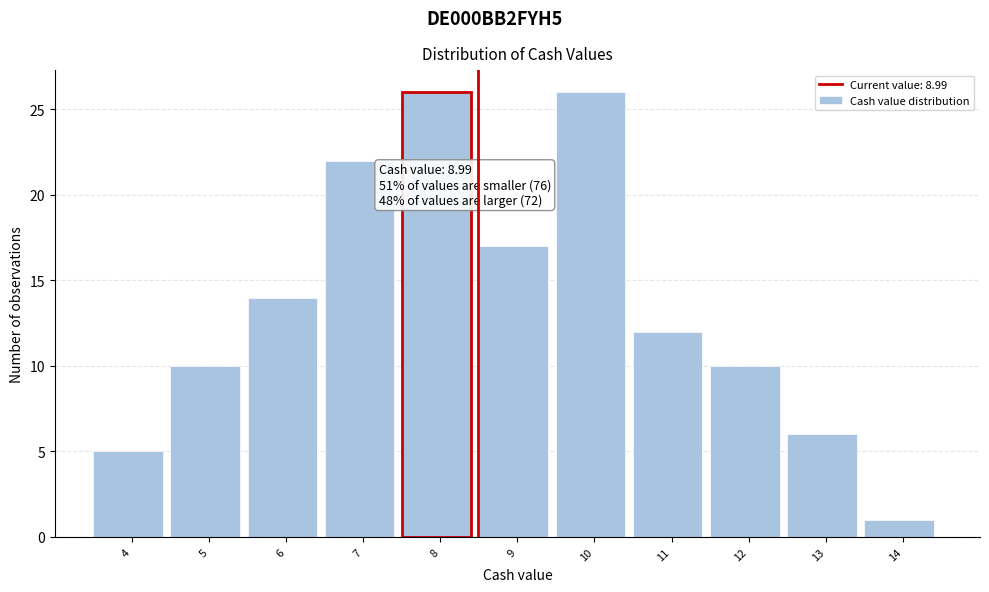

Reading left to right, list all the values displayed in this chart.

4=5	5=10	6=14	7=22	8=26	9=17	10=26	11=12	12=10	13=6	14=1